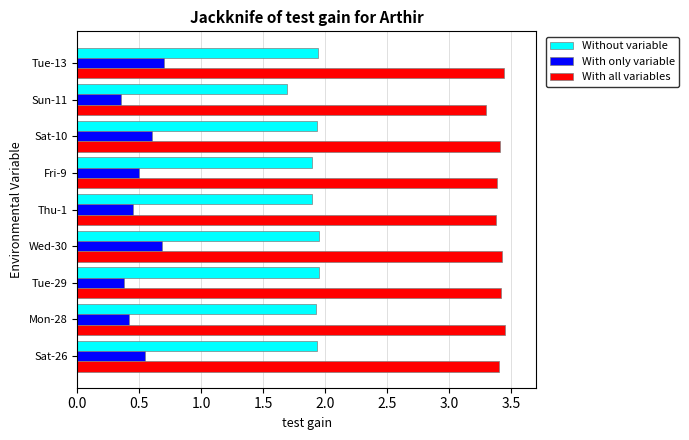

Rank the series by their maximum value, from lowest to highest.

With only variable, Without variable, With all variables